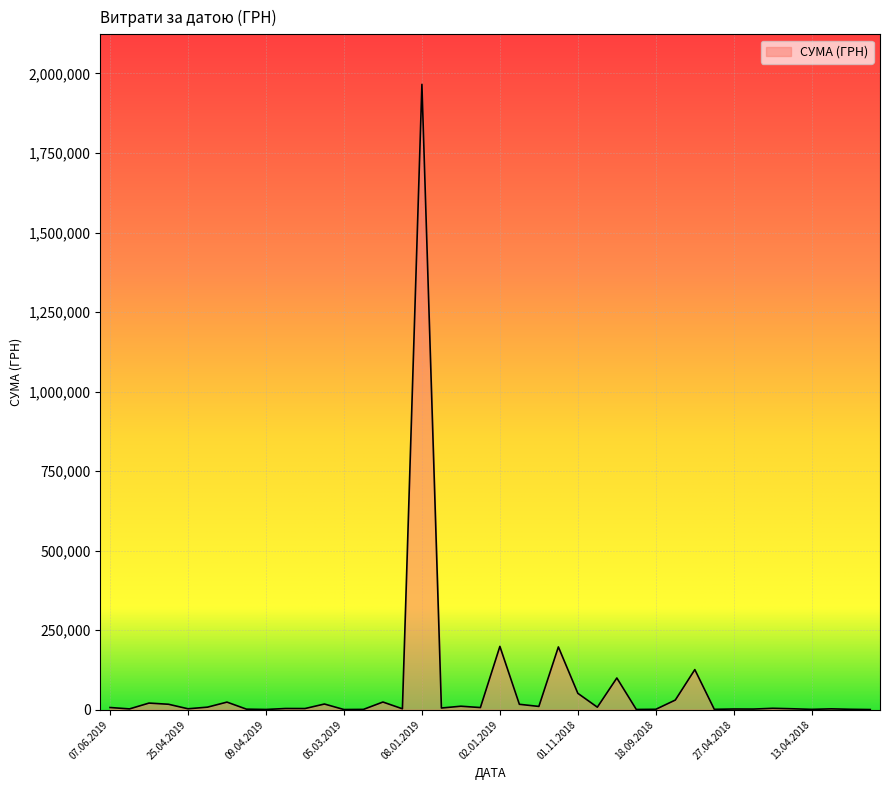

What is the difference between the maximum and minimum values?

1965109.2